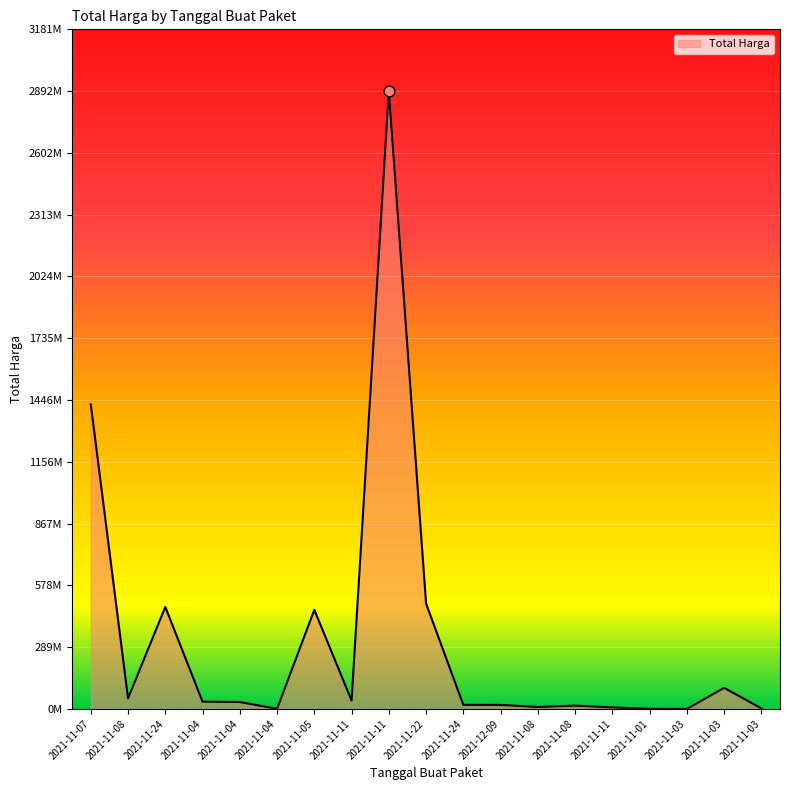

What is the change in value from 2021-11-08 to 2021-11-05?

+414272060